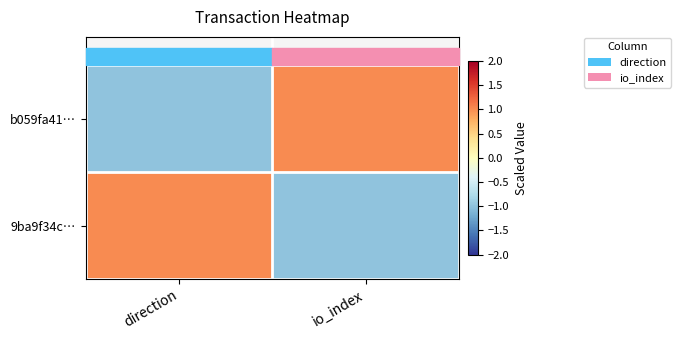

Which series has the largest total across all categories?

b059fa41…